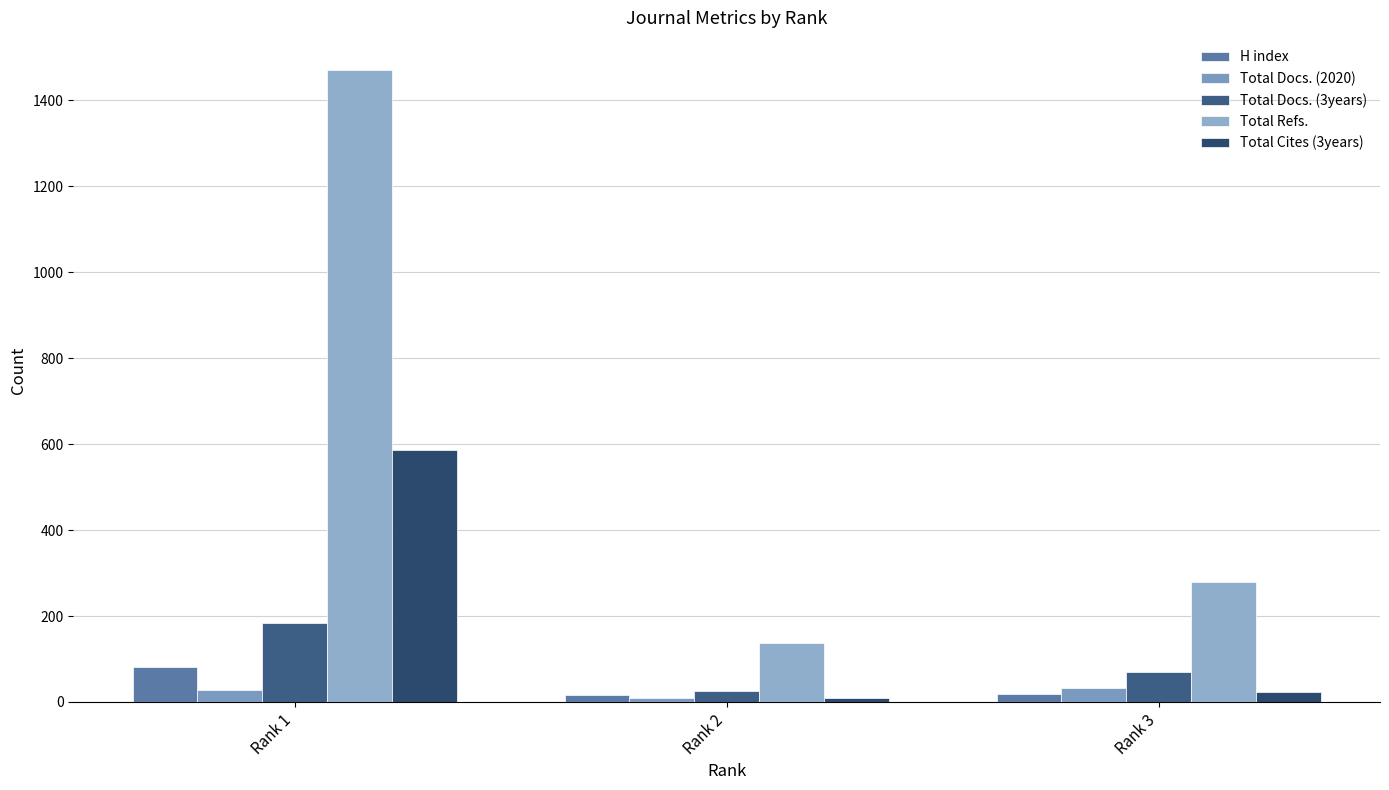

What are all the series names shown in the legend?

H index, Total Docs. (2020), Total Docs. (3years), Total Refs., Total Cites (3years)